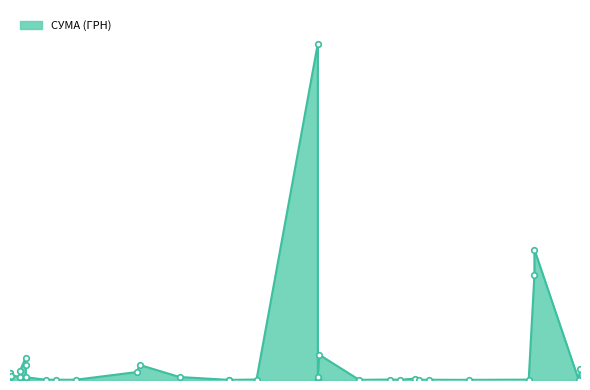

Reading left to right, list all the values displayed in this chart.

05.07.2019=59431.8	04.07.2019=1560.0	03.06.2019=556164.0	03.06.2019=690621.3	30.05.2019=1840.0	18.04.2019=784.0	21.03.2019=1360.0	14.03.2019=778.5	11.03.2019=7402.1	01.03.2019=1168.8	22.02.2019=2399.0	31.01.2019=865.0	03.01.2019=133830.4	02.01.2019=1780912.7	02.01.2019=6863.2	02.01.2019=6863.2	02.01.2019=15036.0	20.11.2018=2605.5	01.11.2018=480.0	01.11.2018=480.0	27.09.2018=15788.4	30.08.2018=79797.0	28.08.2018=42045.4	16.07.2018=1284.0	02.07.2018=1320.0	25.06.2018=1209.2	11.06.2018=116550.0	11.06.2018=78350.0	11.06.2018=12719.0	11.06.2018=3540.0	11.06.2018=6095.0	11.06.2018=9900.0	11.06.2018=7898.3	11.06.2018=14883.0	07.06.2018=17250.0	07.06.2018=49805.0	01.06.2018=23094.0	31.05.2018=36000.0	31.05.2018=36775.0	31.05.2018=17430.0